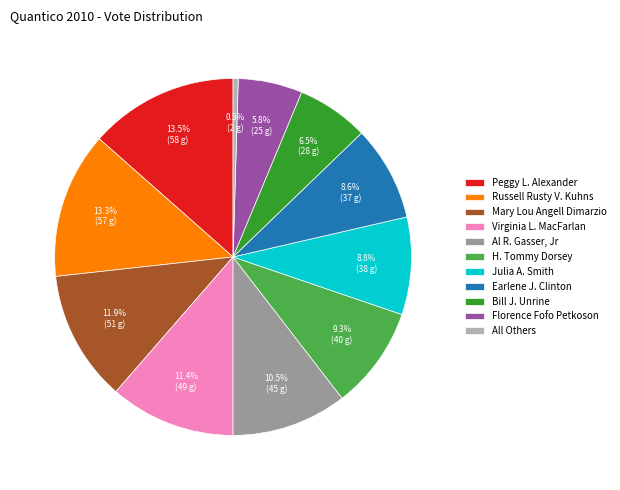

What percentage is the Florence Fofo Petkoson slice, to the nearest percent?

6%